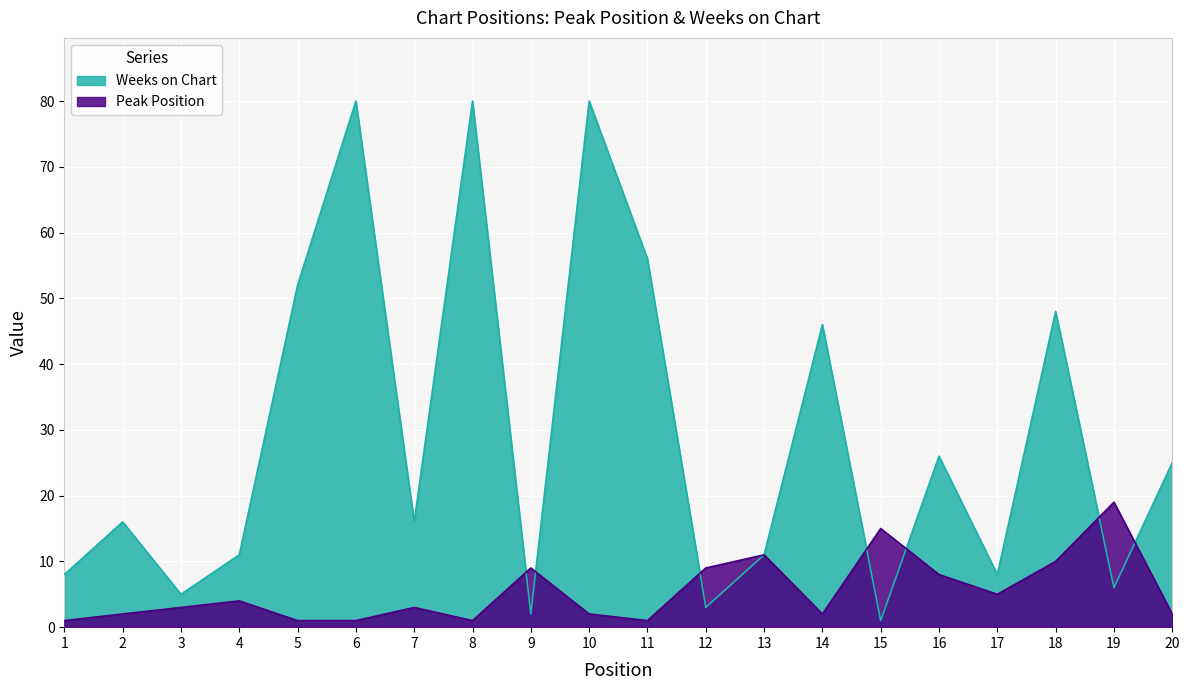

After their last crossing, which series has the higher values: Peak Position or Weeks on Chart?

Weeks on Chart